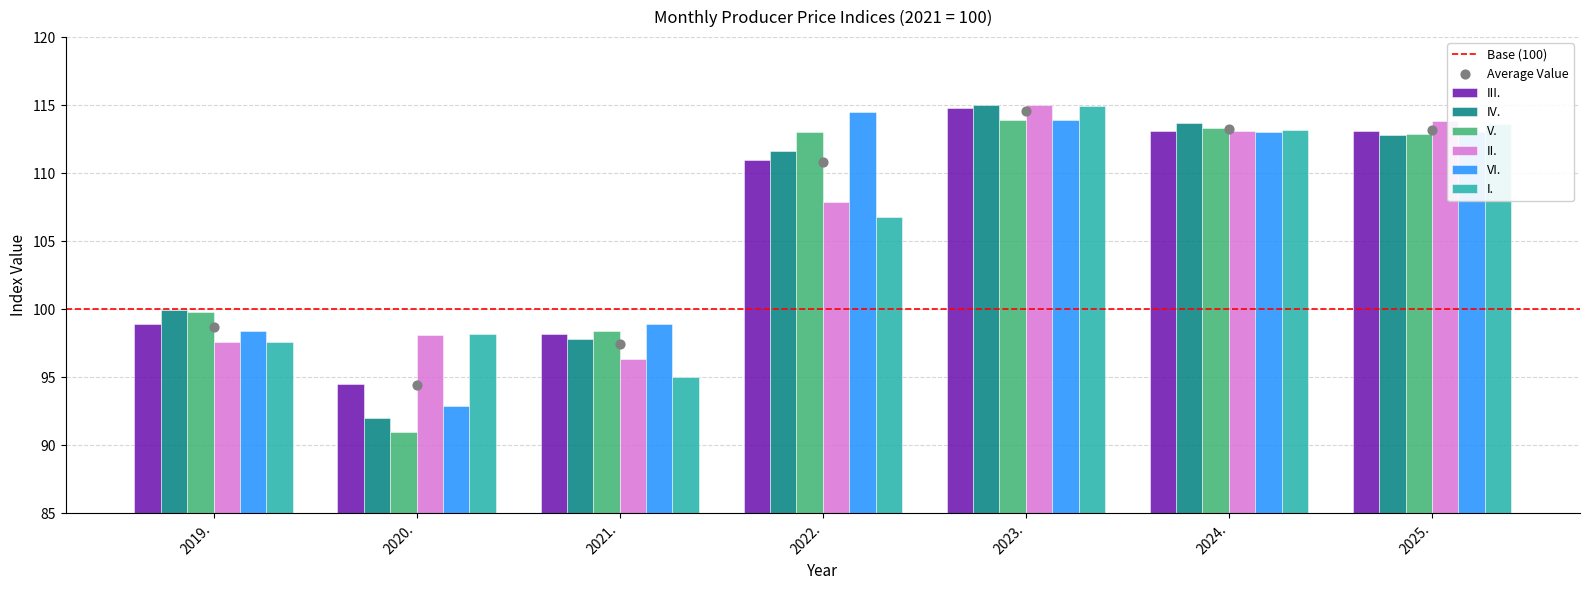

Is the value of II. at 2023. greater than the value of I. at 2023.?

Yes